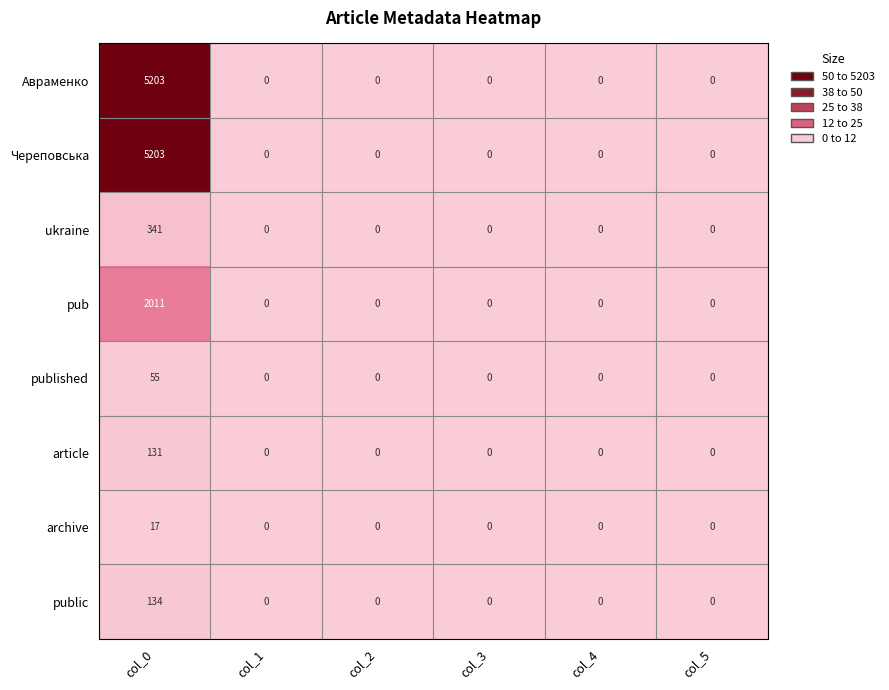

What is the difference between the maximum and minimum values in the article series?

131